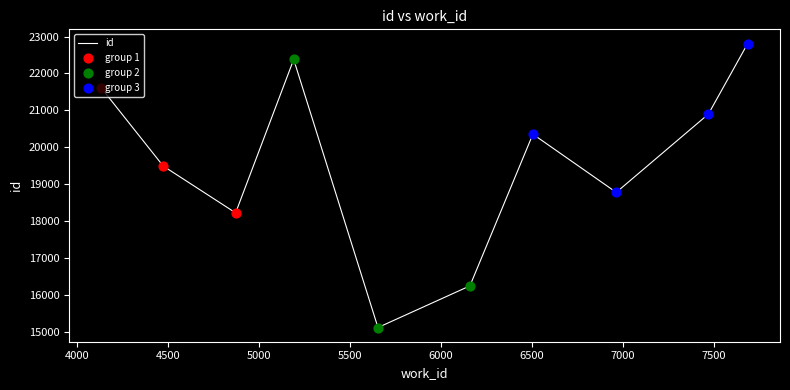

What is the maximum value shown in the chart?

22813